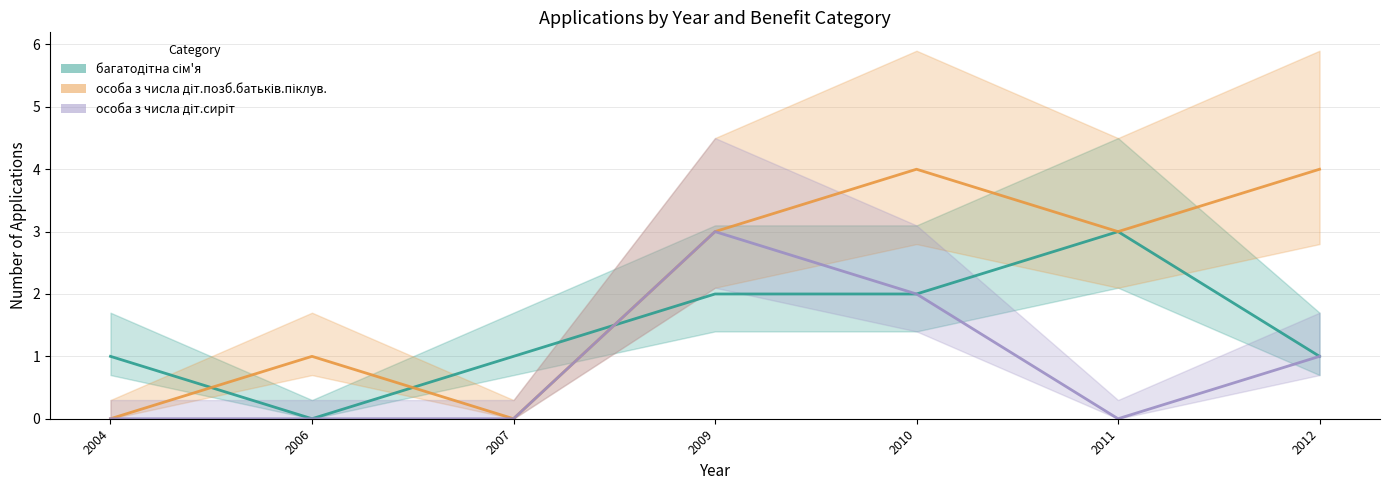

Which category has the highest value across all series?

2010